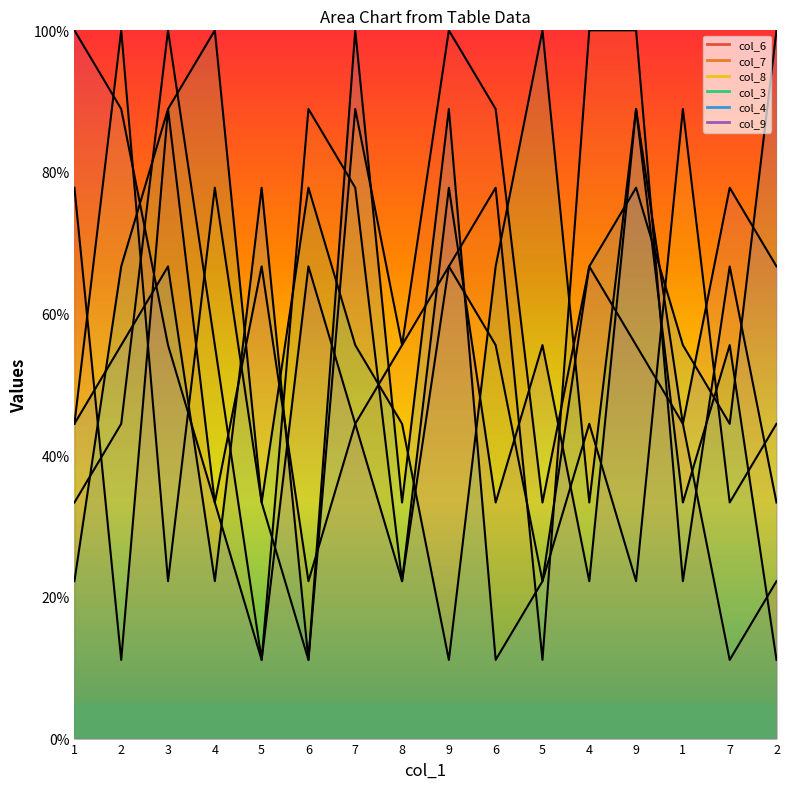

Does the chart have visible grid lines?

No